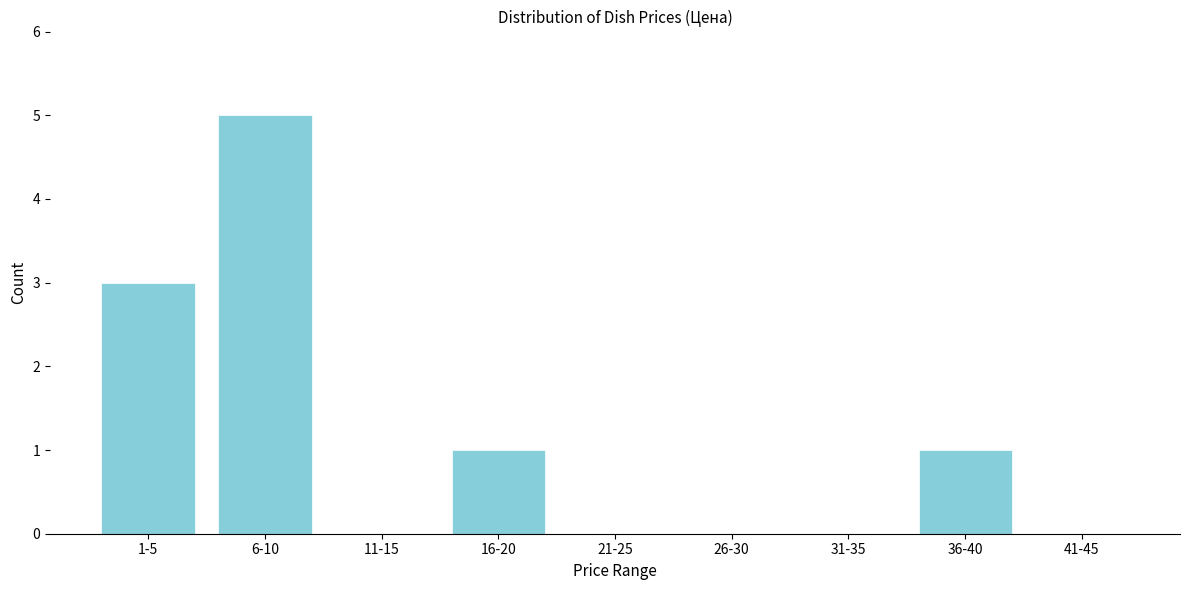

Reading right to left, what are all the values shown in this chart?

41-45=0	36-40=1	31-35=0	26-30=0	21-25=0	16-20=1	11-15=0	6-10=5	1-5=3